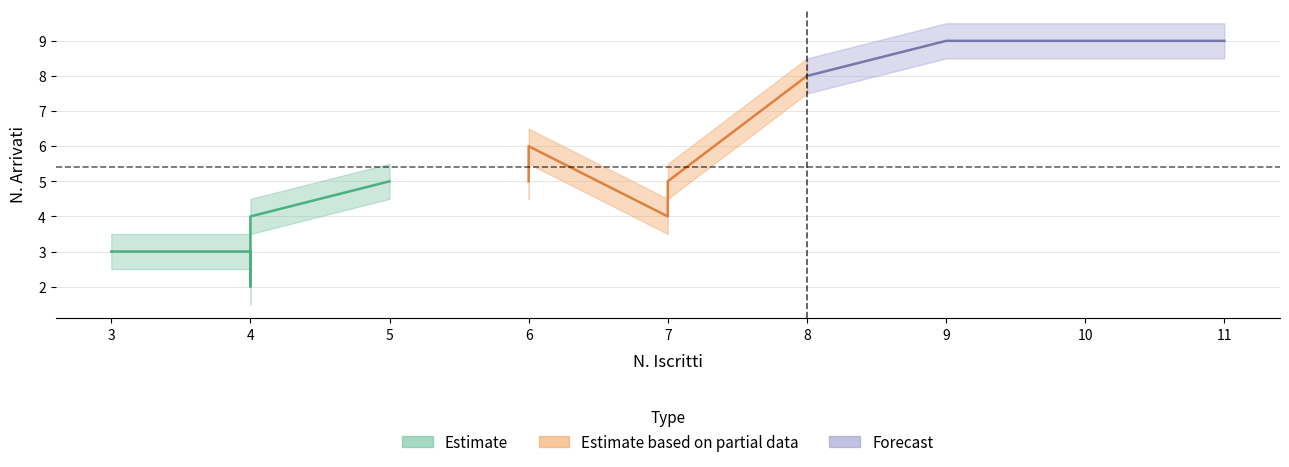

True or false: arrivati and iscritti cross at least once.

False